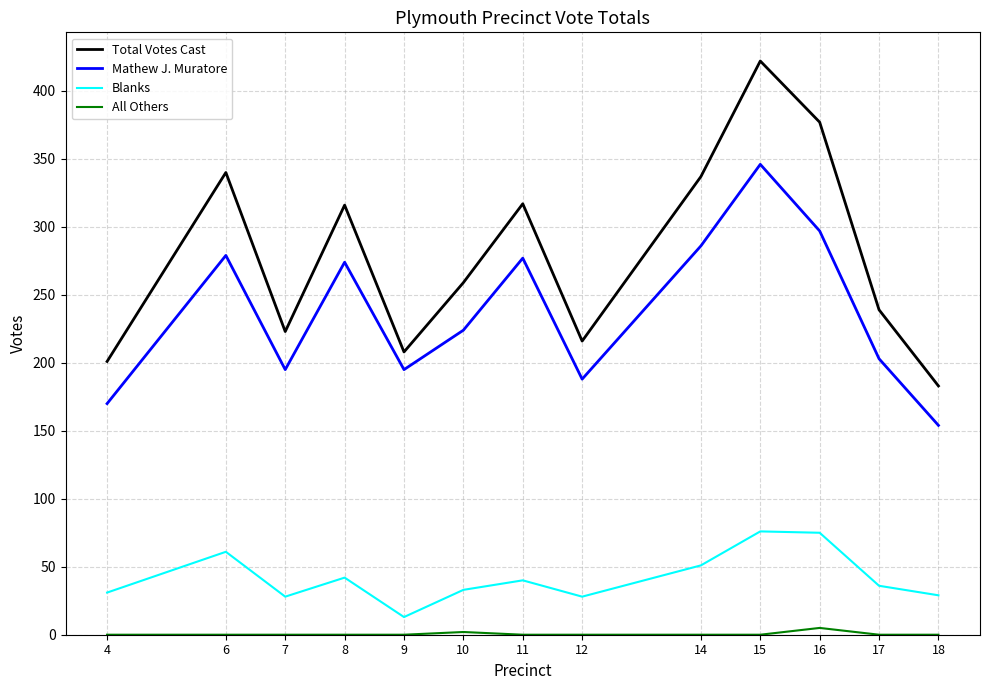

The value of All Others at 18 is 0. True or false?

True